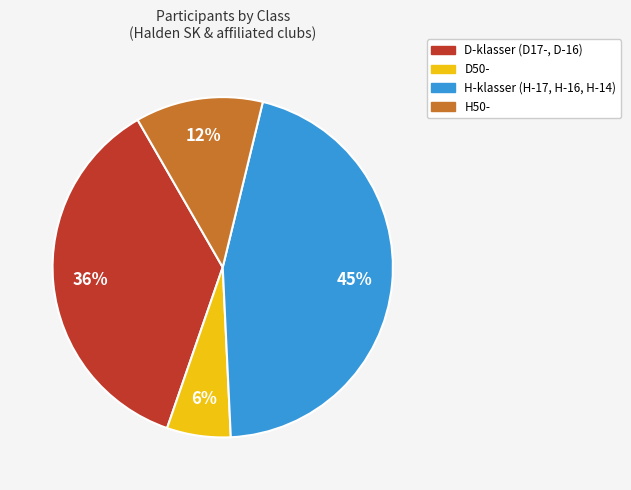

Is there a majority slice in this chart?

No